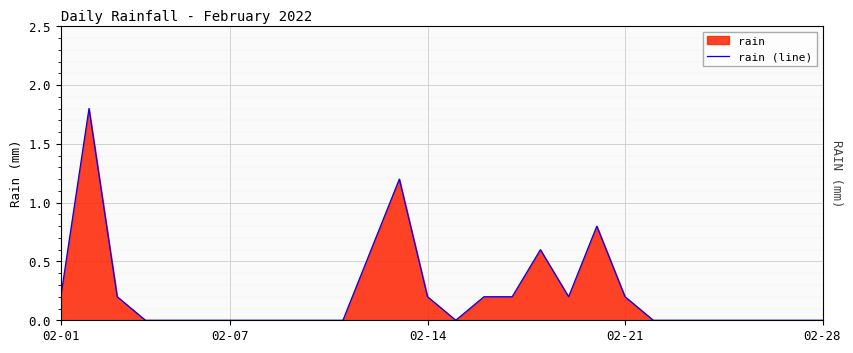

The value at 7 is 0.0. True or false?

True